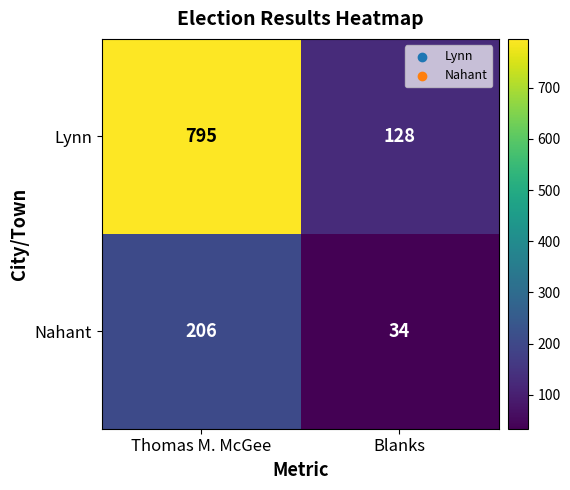

List the series in order of their peak value, highest first.

Lynn, Nahant